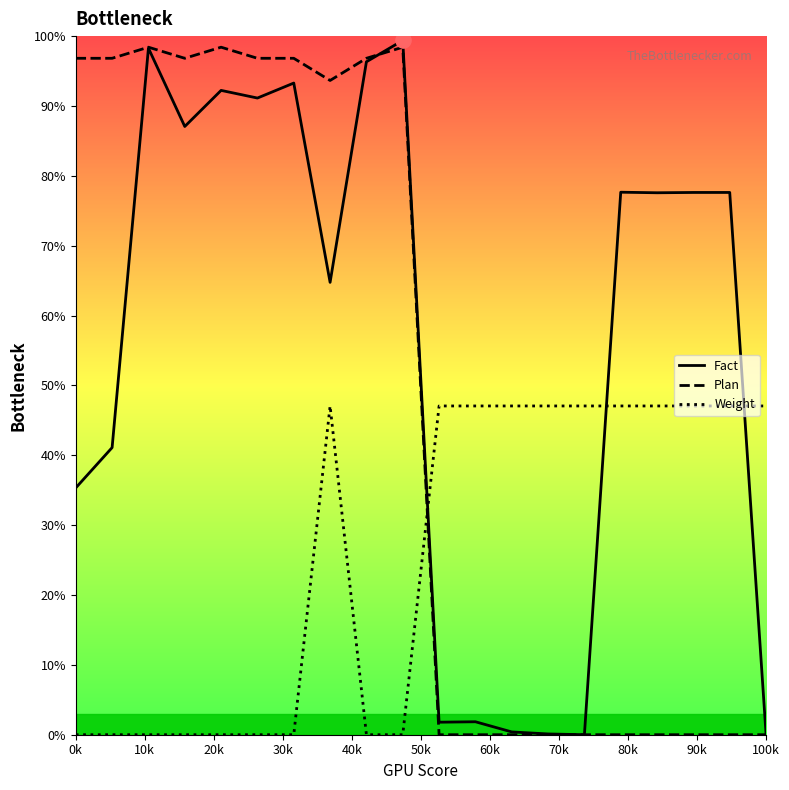

What are all the series names shown in the legend?

Fact, Plan, Weight